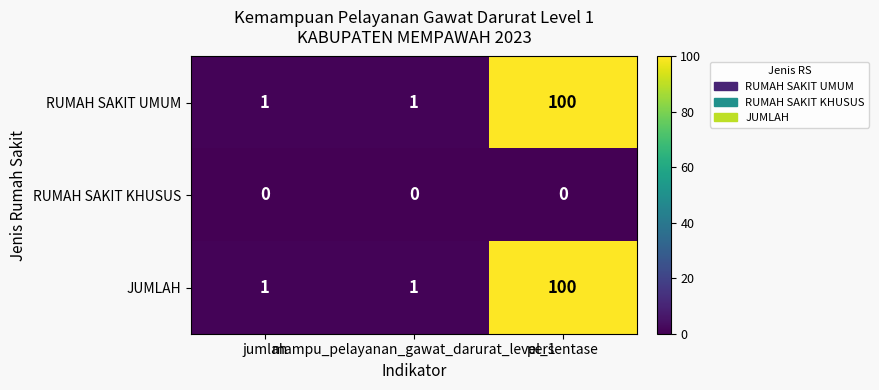

What is the average value of the RUMAH SAKIT UMUM series?

34